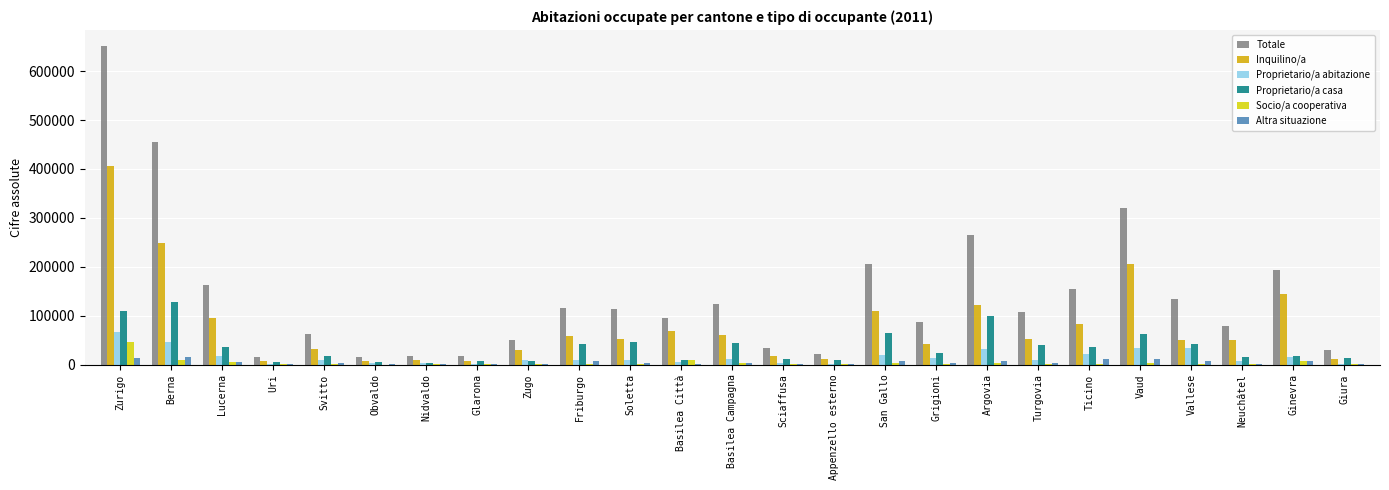

True or false: Proprietario/a casa has a value of 19126 at Soletta.

False